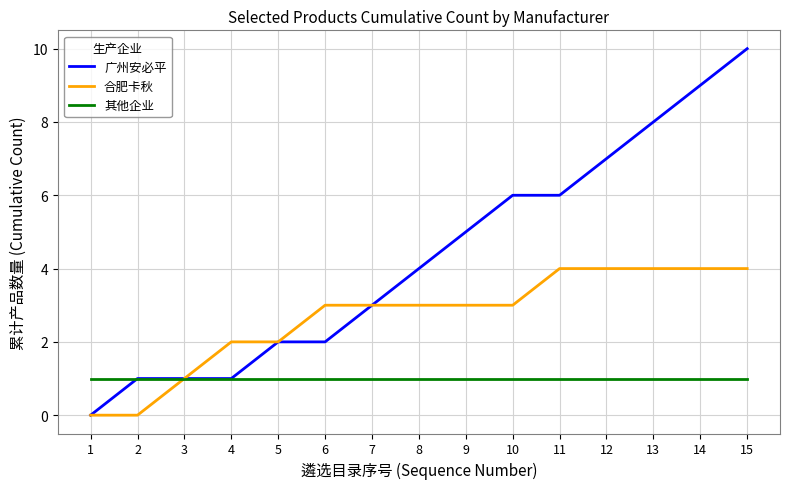

Reading left to right, list all the values displayed in this chart.

广州安必平: 1=0	2=1	3=1	4=1	5=2	6=2	7=3	8=4	9=5	10=6	11=6	12=7	13=8	14=9	15=10
合肥卡秋: 1=0	2=0	3=1	4=2	5=2	6=3	7=3	8=3	9=3	10=3	11=4	12=4	13=4	14=4	15=4
其他企业: 1=1	2=1	3=1	4=1	5=1	6=1	7=1	8=1	9=1	10=1	11=1	12=1	13=1	14=1	15=1